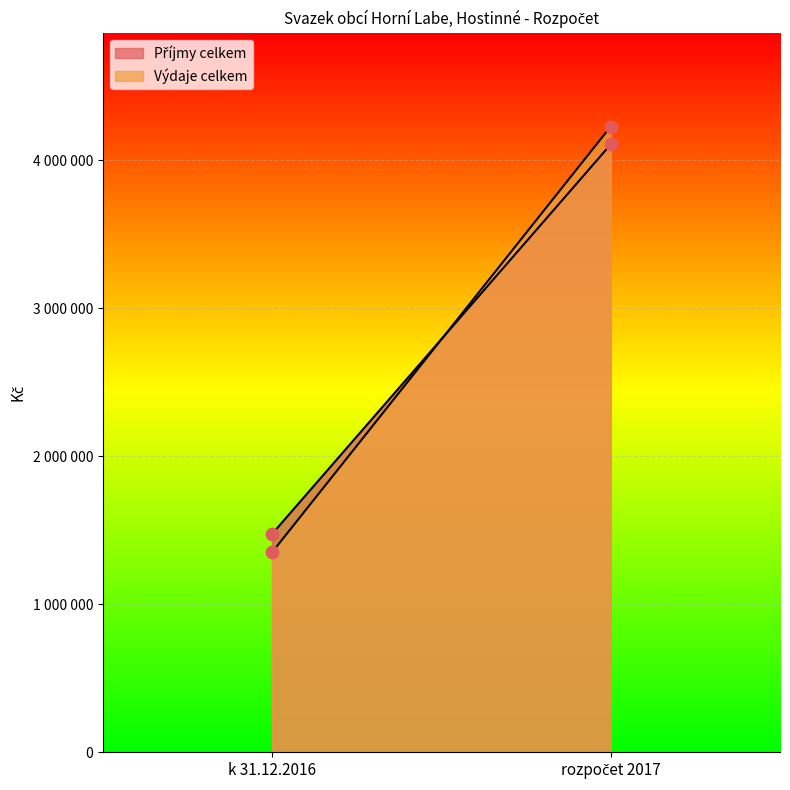

Which series has the widest spread of Y values?

Výdaje celkem